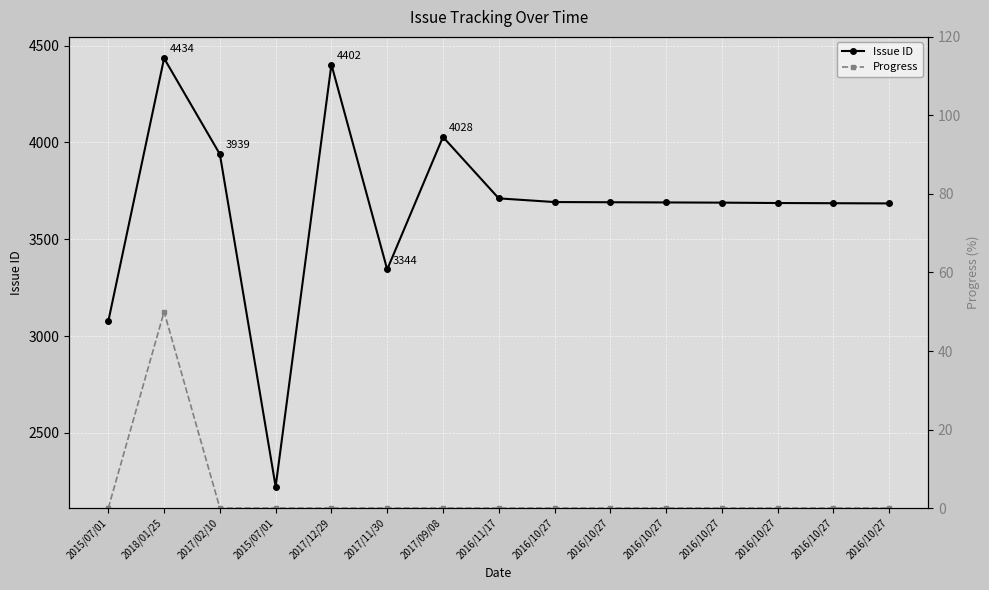

At which label does Issue ID first exceed 3690?

2018/01/25